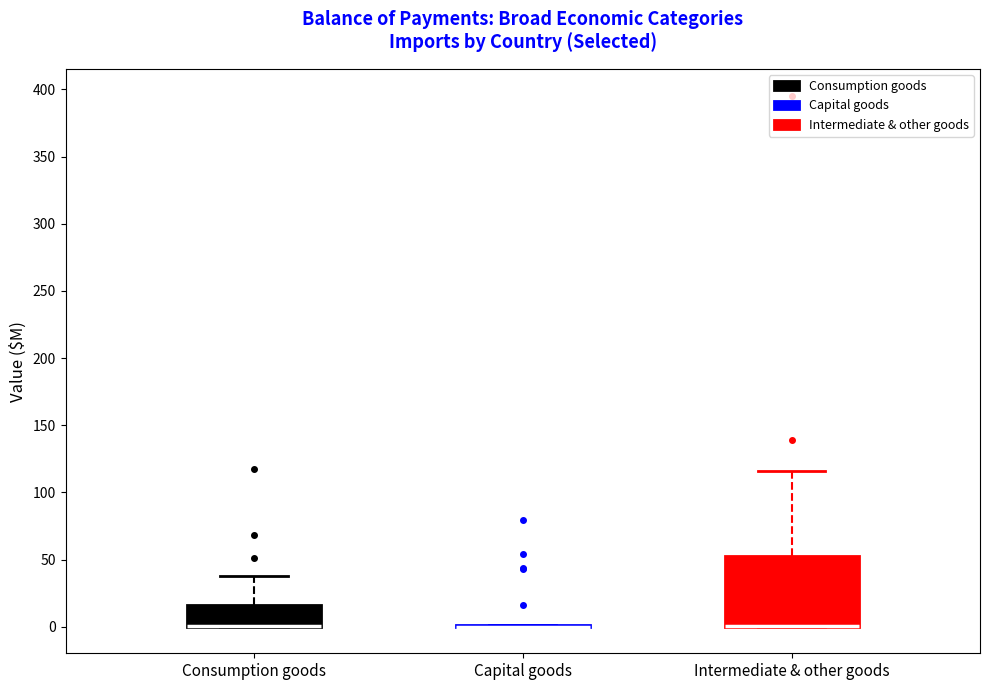

Reading left to right, read every box against the y-axis: the position of its median line, the range the box covers, and the ends of its whiskers. The values are not printed on the chart, so give them approximately, as read against the axis.

Consumption goods: median 0 (drawn on the box's lower edge), box 0 to 15, whiskers 0 to 40
Capital goods: box collapsed to a line at 0, whiskers 0 to 0
Intermediate & other goods: median 0 (drawn on the box's lower edge), box 0 to 50, whiskers 0 to 115